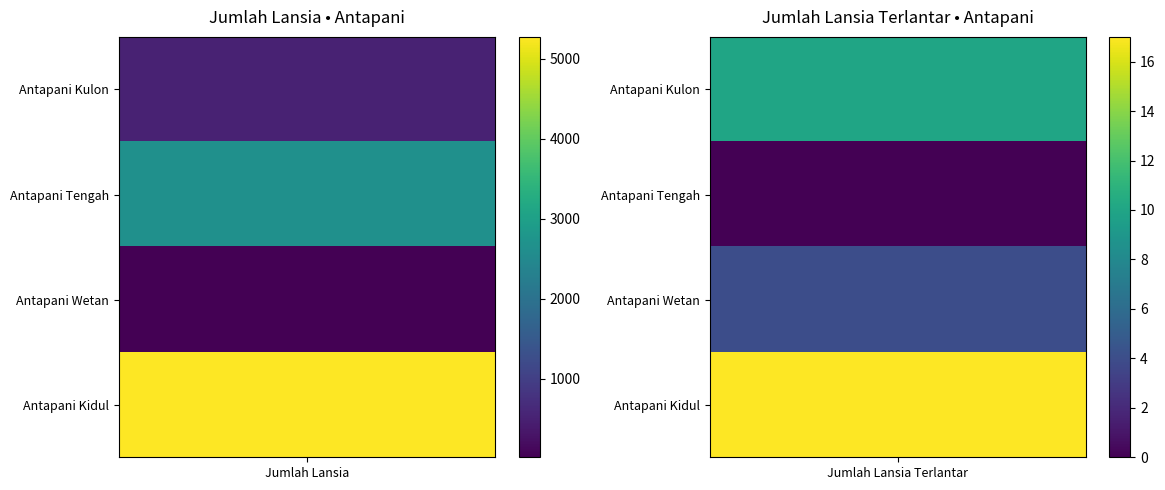

Rank the series by their maximum value, from highest to lowest.

Antapani Kidul, Antapani Tengah, Antapani Kulon, Antapani Wetan